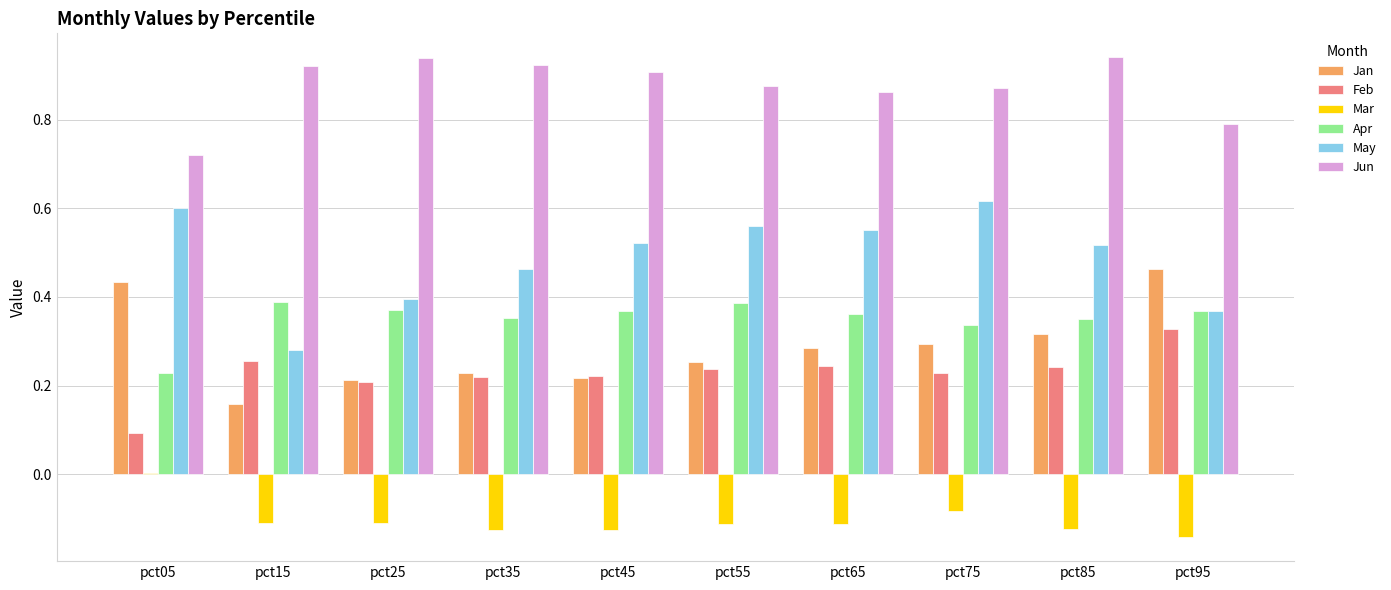

What is the sum of all Jun values?

8.8